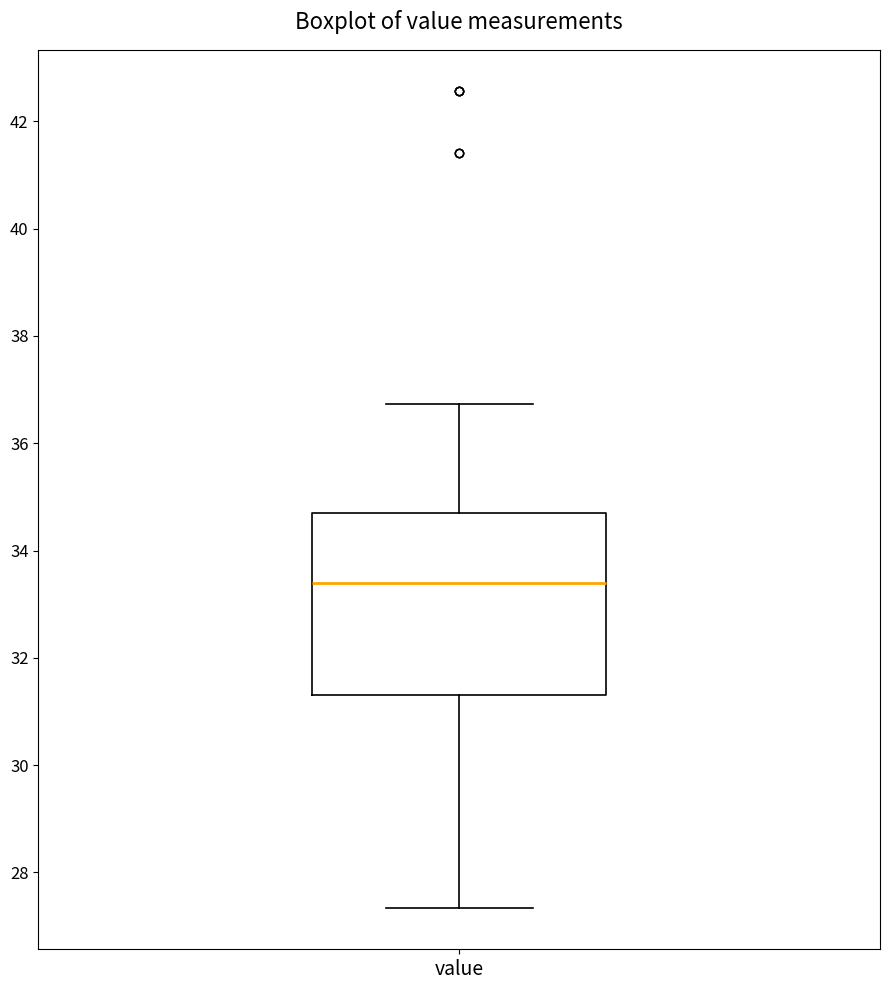

Transcribe this box plot: give where the median line is, the range the box spans, and where the two whiskers end, as read against the y-axis. The values are not printed on the chart, so give them approximately, as read against the axis.

median 33.4, box 31.4 to 34.8, whiskers 27.4 to 36.8